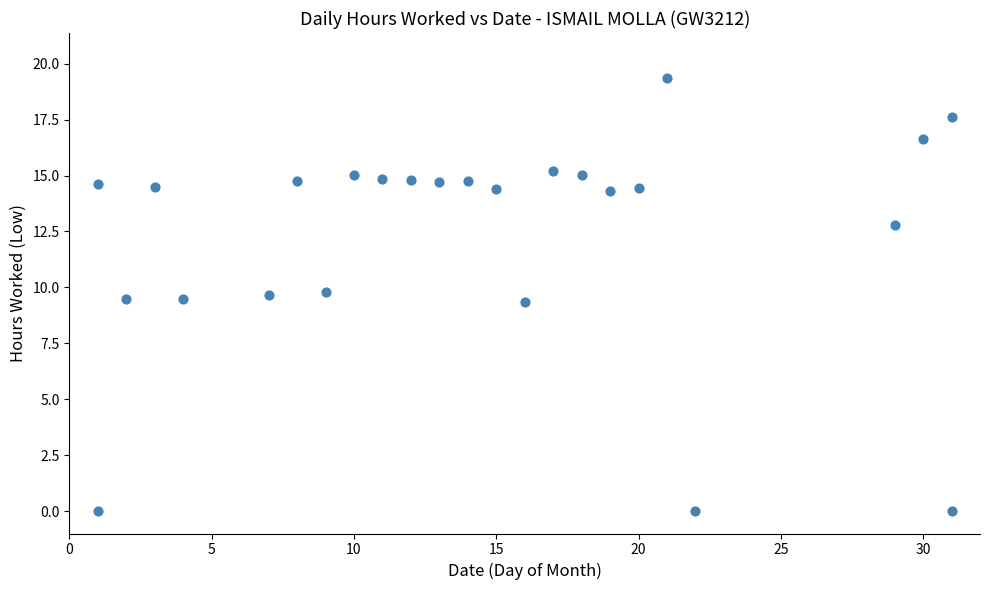

What is the range of Y values (max minus min)?

19.4